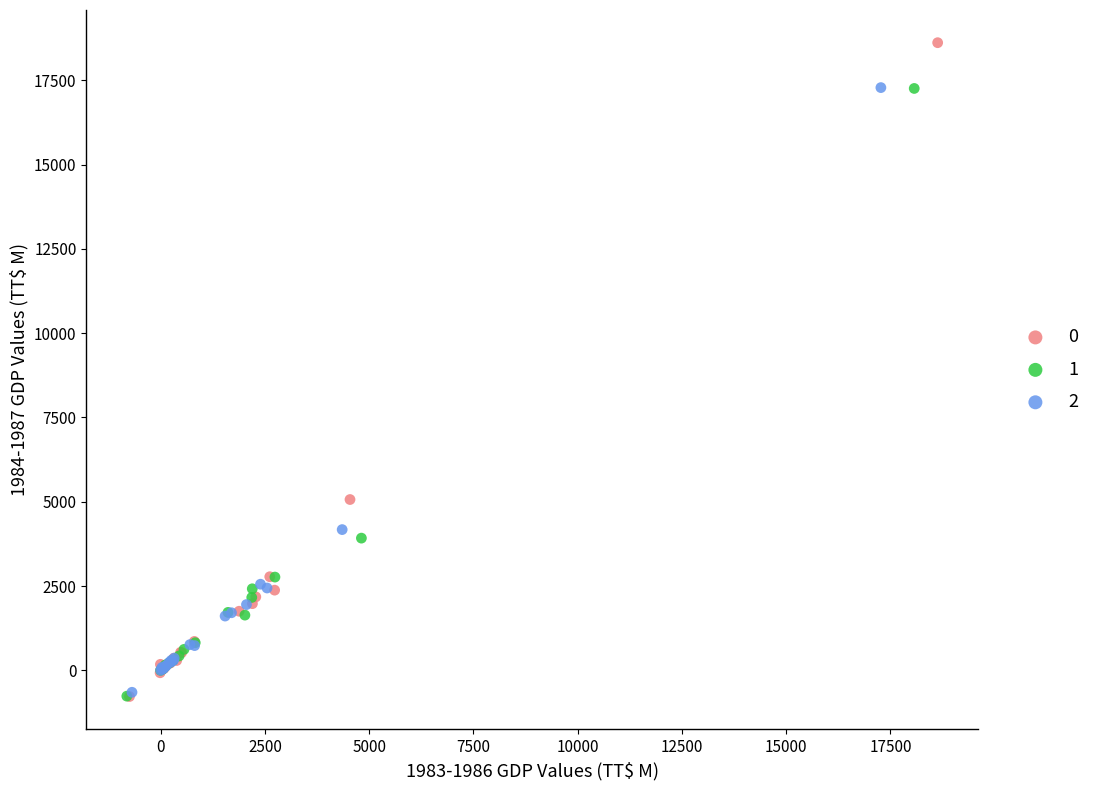

What are all the series names shown in the legend?

0, 1, 2